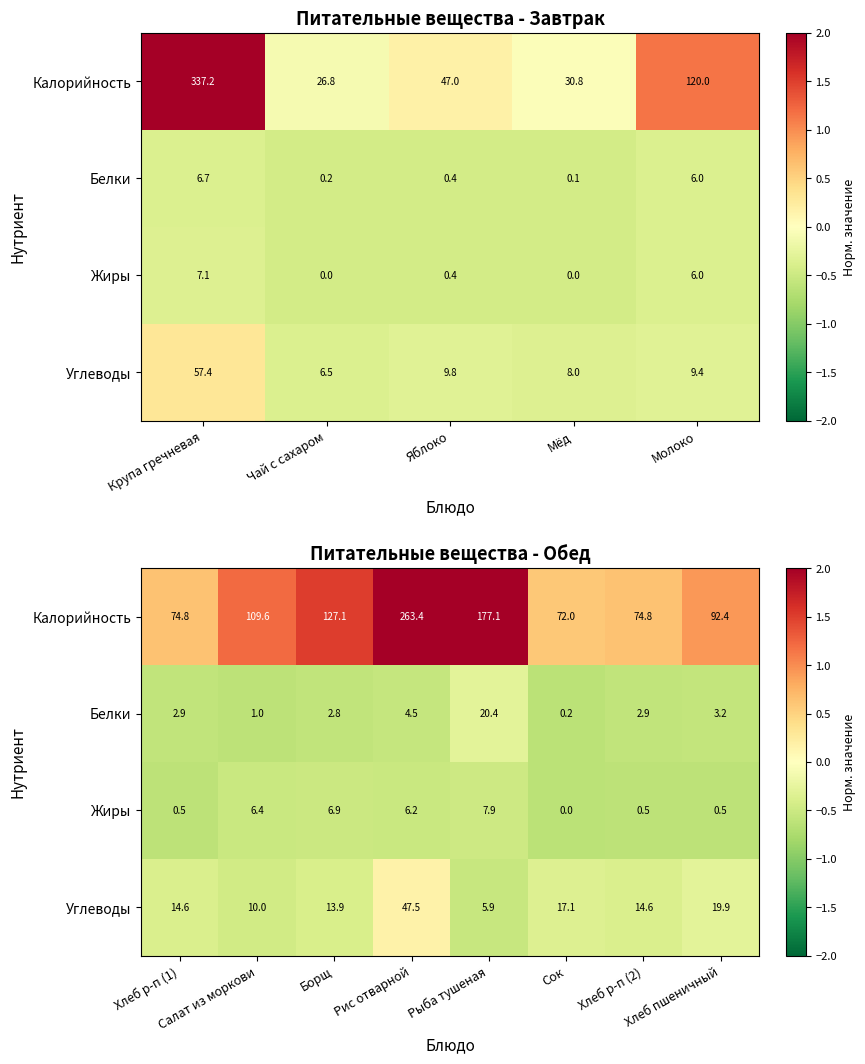

Rank the series by their maximum value, from highest to lowest.

Калорийность, Углеводы, Белки, Жиры